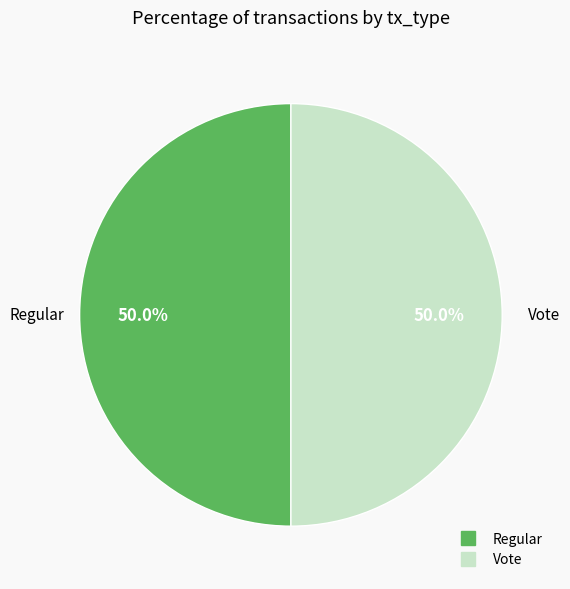

Combined, what portion of the pie is Regular and Vote?

100.0%